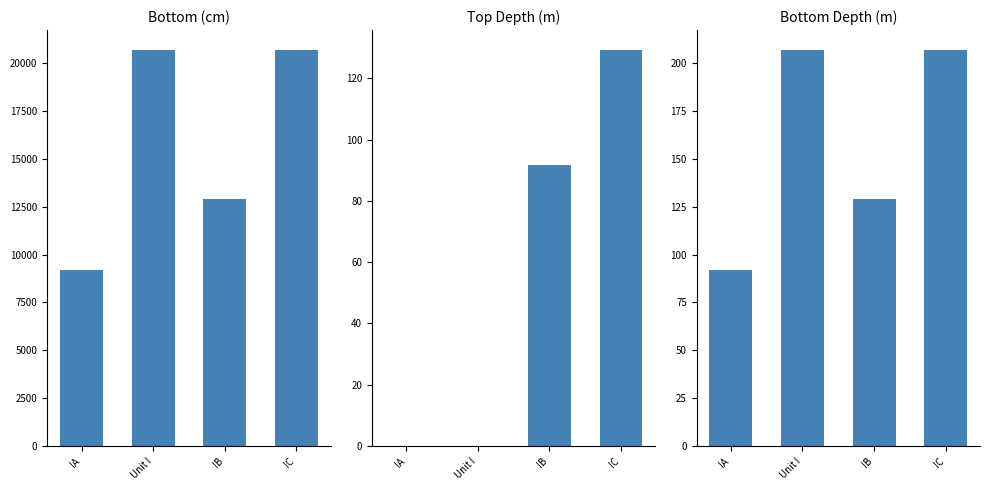

At which category is the sum across all series the highest?

IC